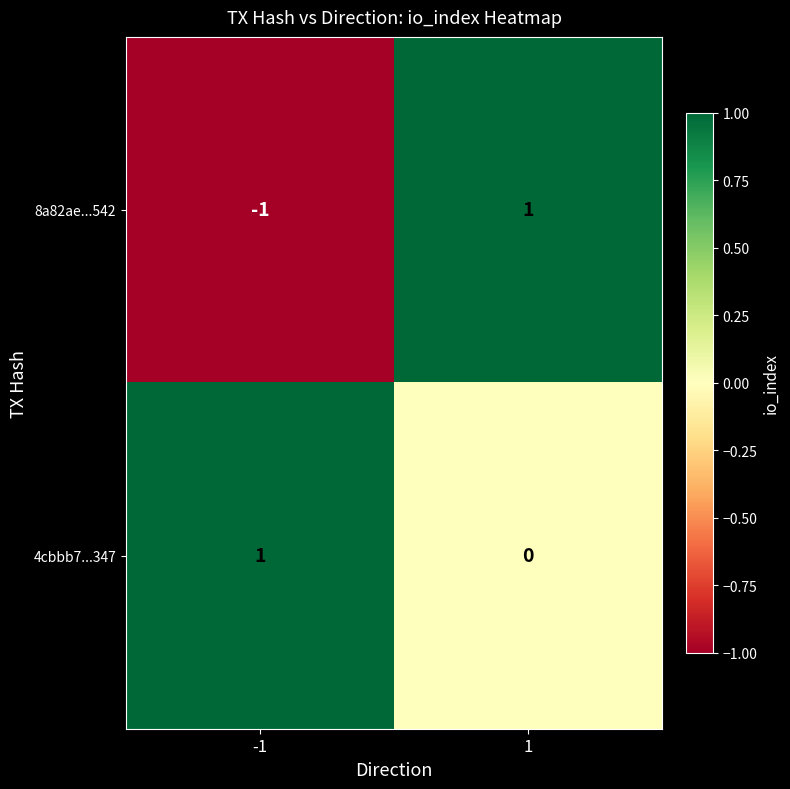

How many data points does each series have?

2